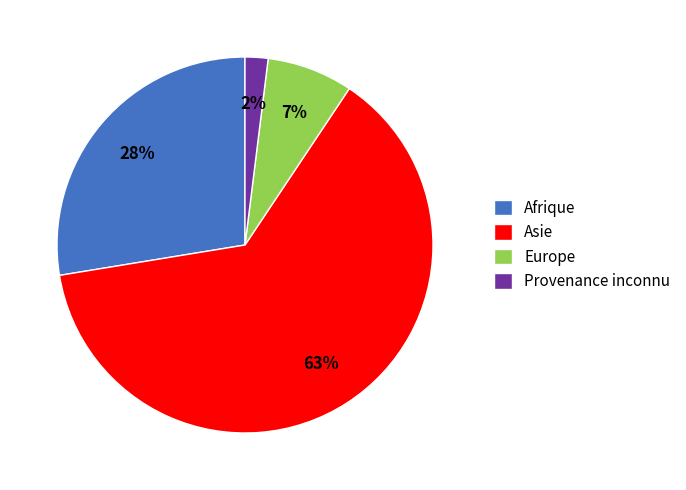

Which category has the smallest portion of the pie?

Provenance inconnu